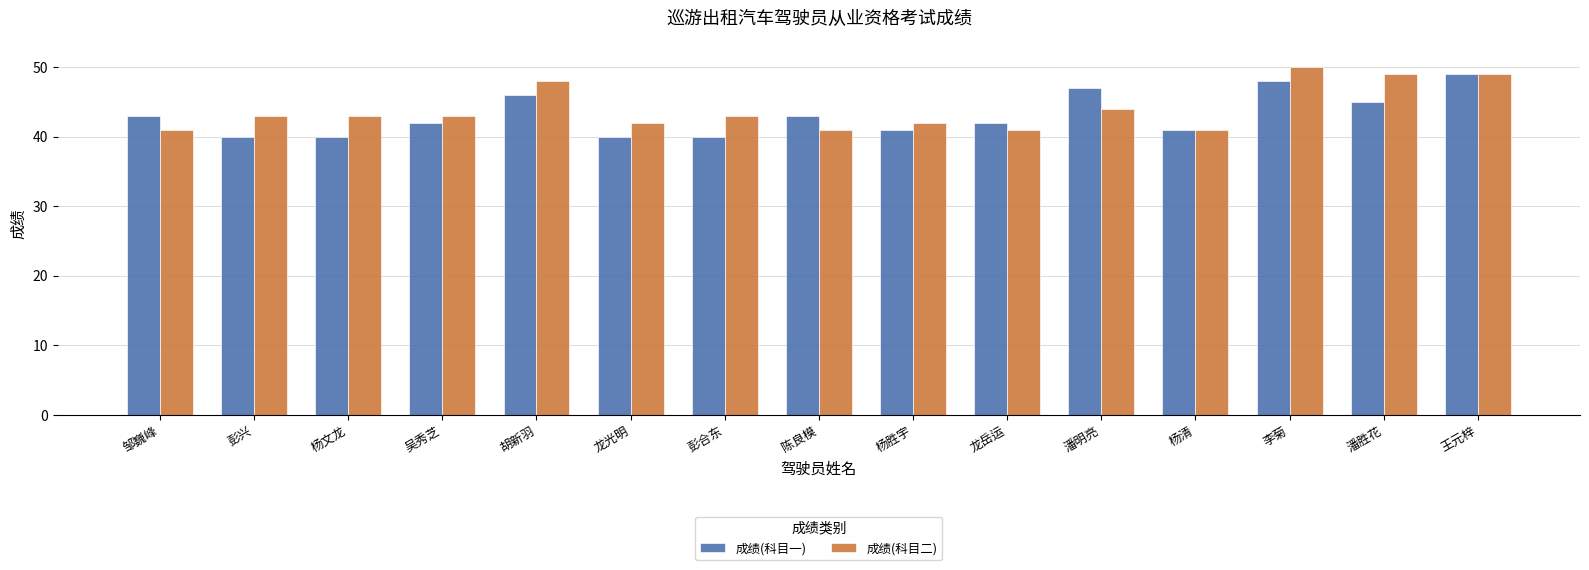

Which series changed the most between 彭合东 and 陈良模?

成绩(科目一)